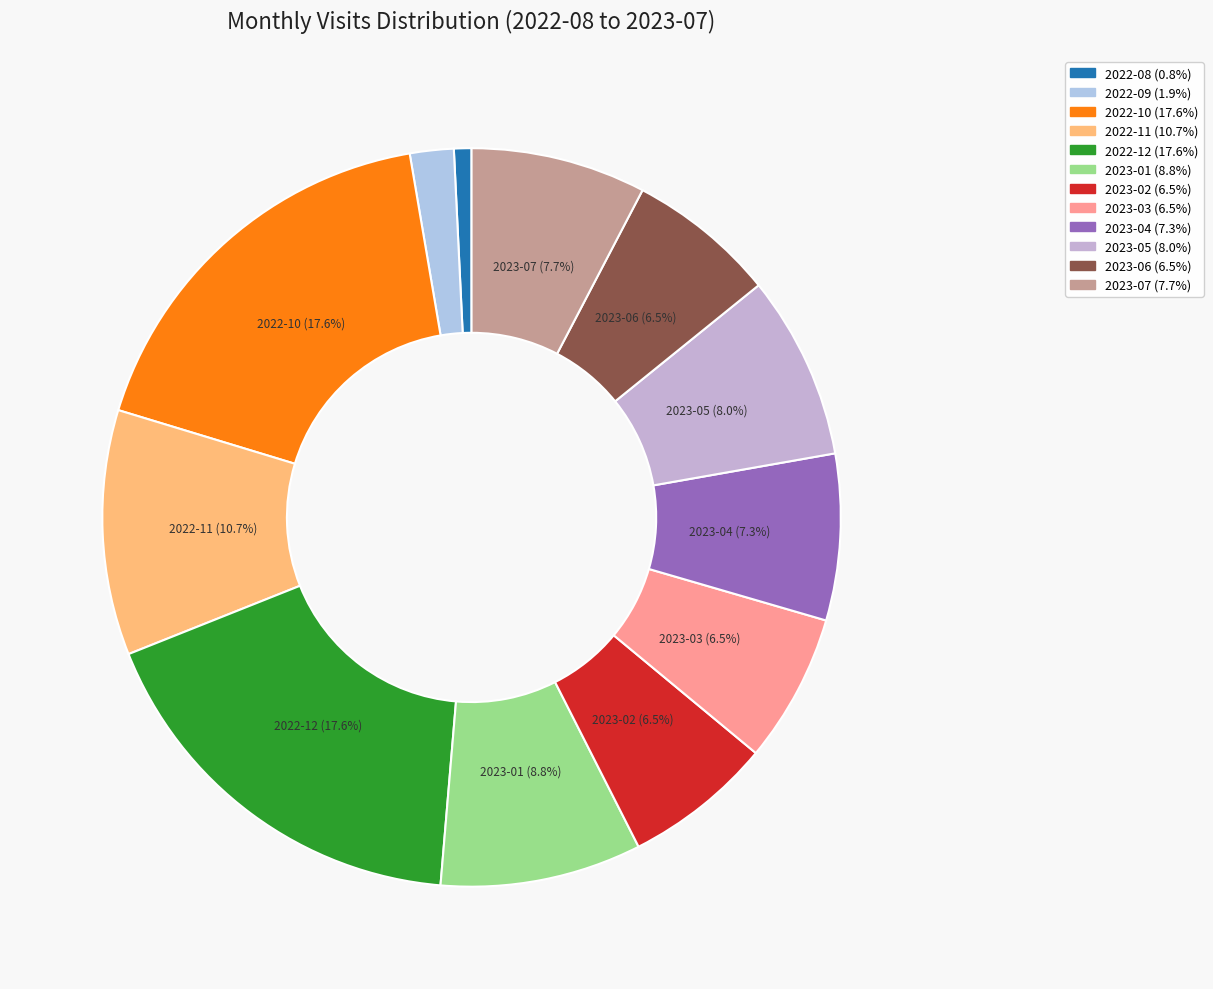

How many slices are in this pie chart?

12